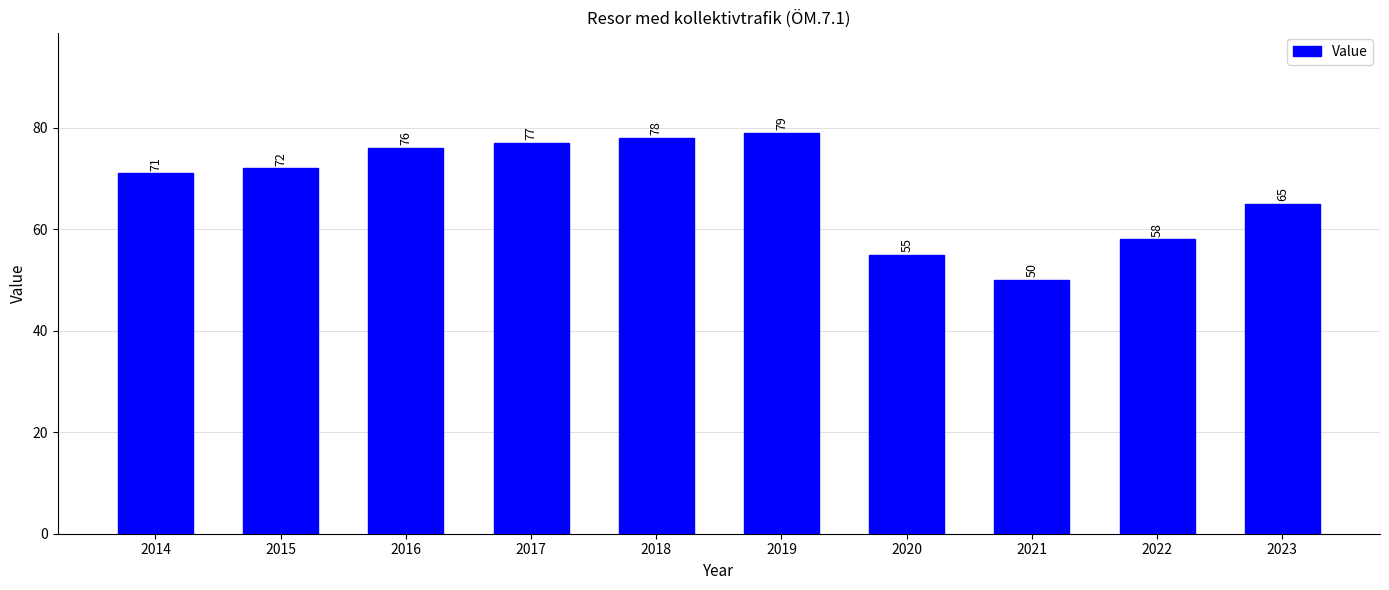

How many data points does each series have?

10